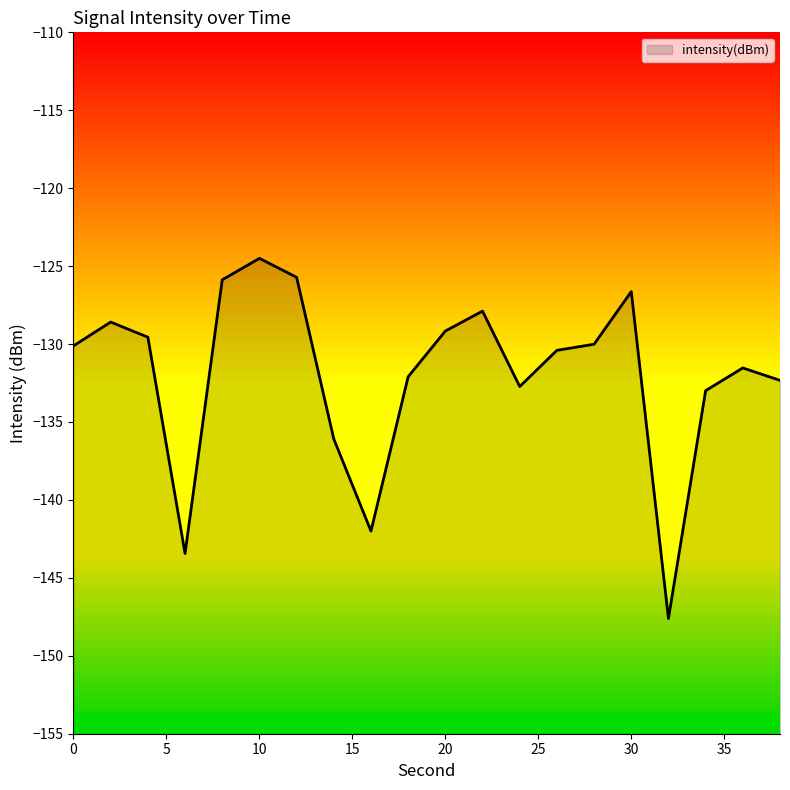

True or false: there are more than 1 points higher than both neighbors.

True